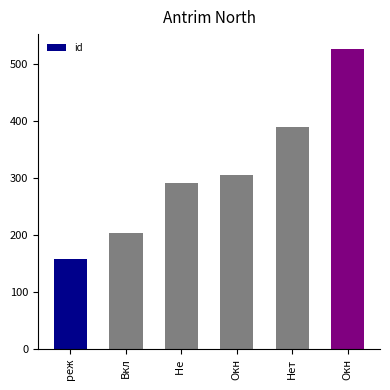

How many data points does each series have?

6